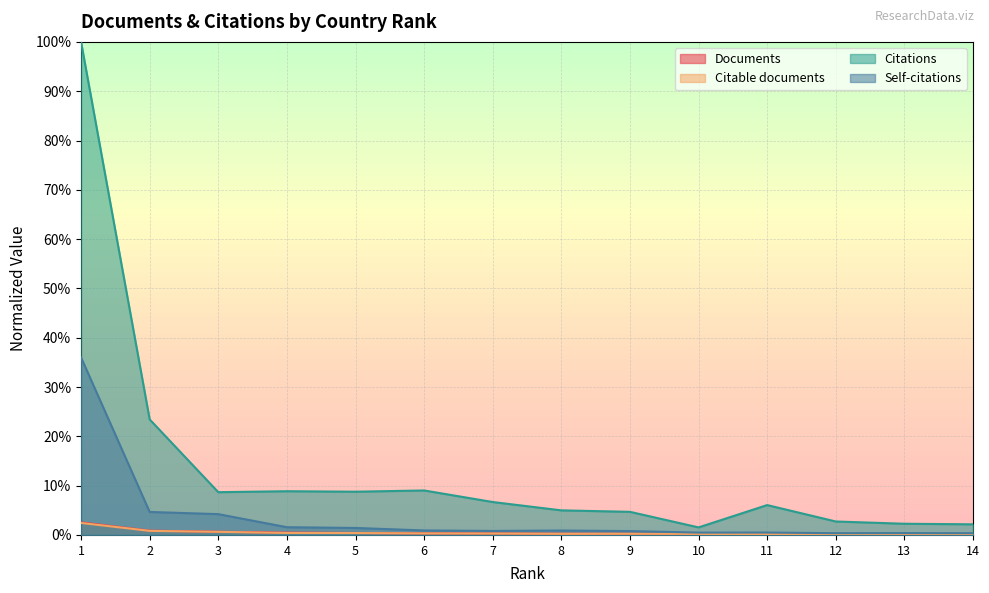

What is the spread (max minus min) of values at 2?

0.2